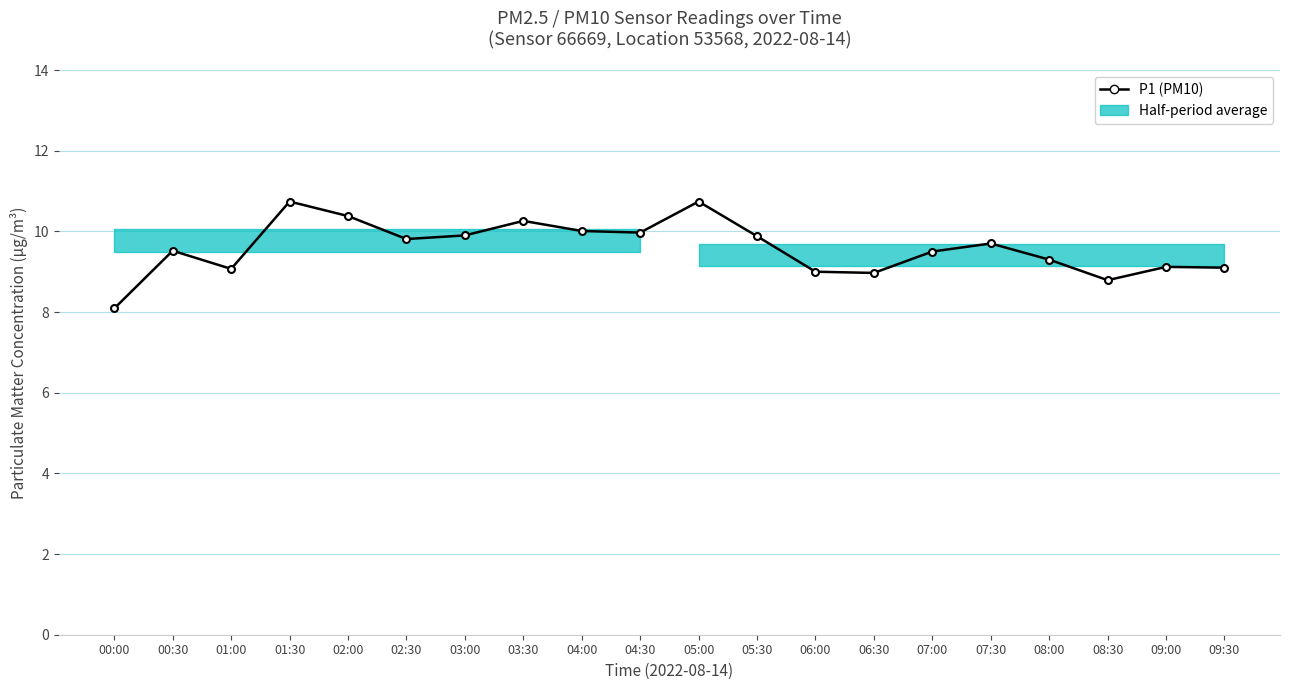

What is the approximate value of P2 (PM2.5) at 09:30?

9.1